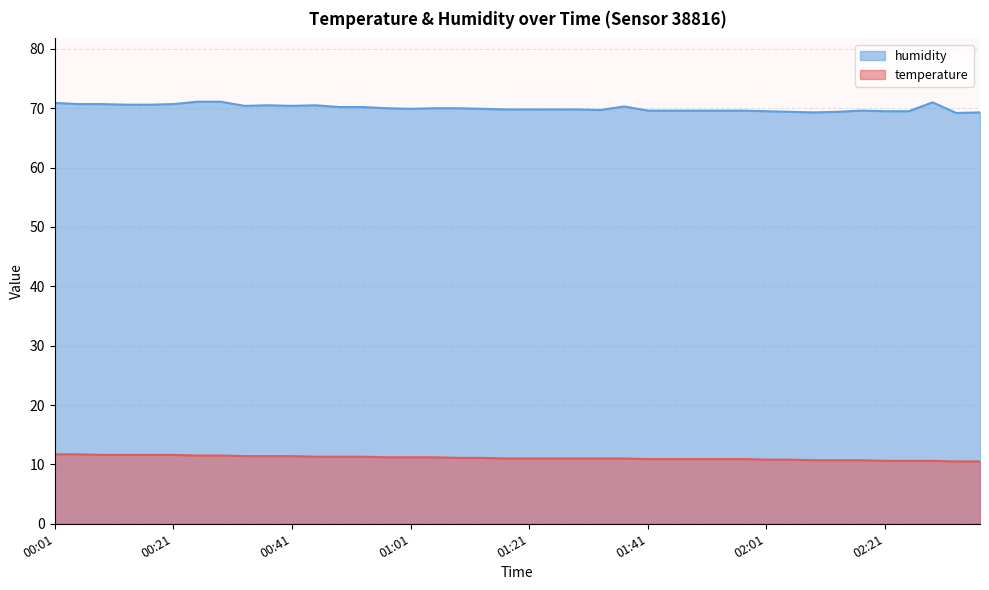

Which label corresponds to the largest value in the chart?

00:25